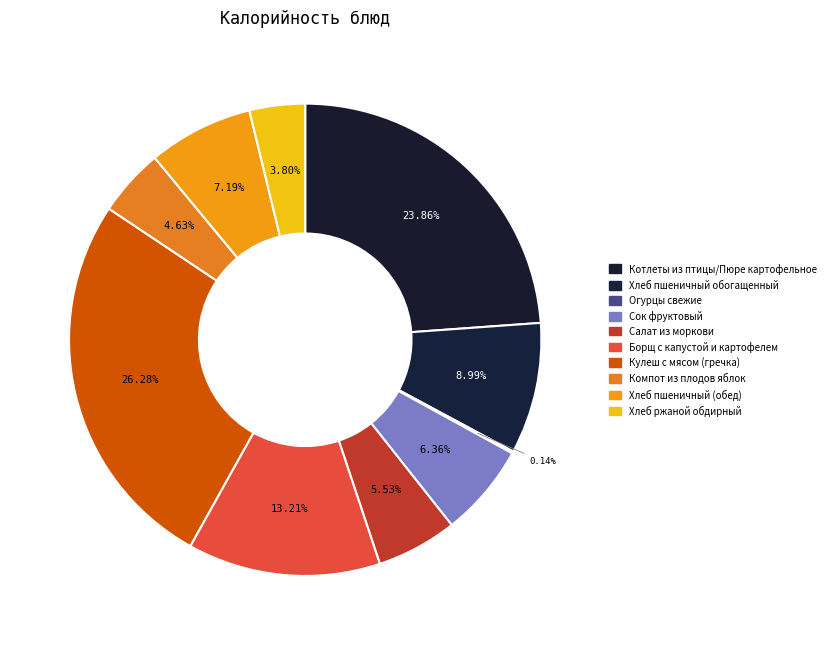

To the nearest percent, what percentage of the pie is Салат из моркови?

6%